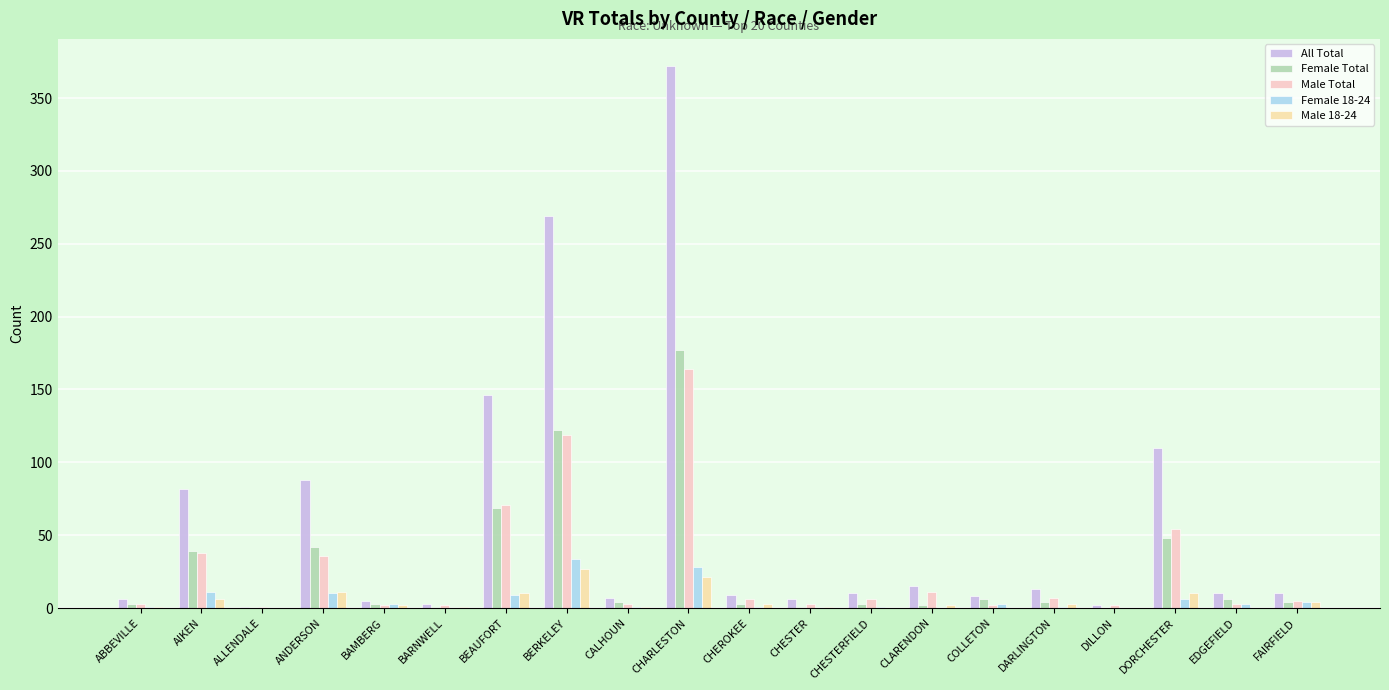

The value of Female 18-24 at ALLENDALE is -19. True or false?

False